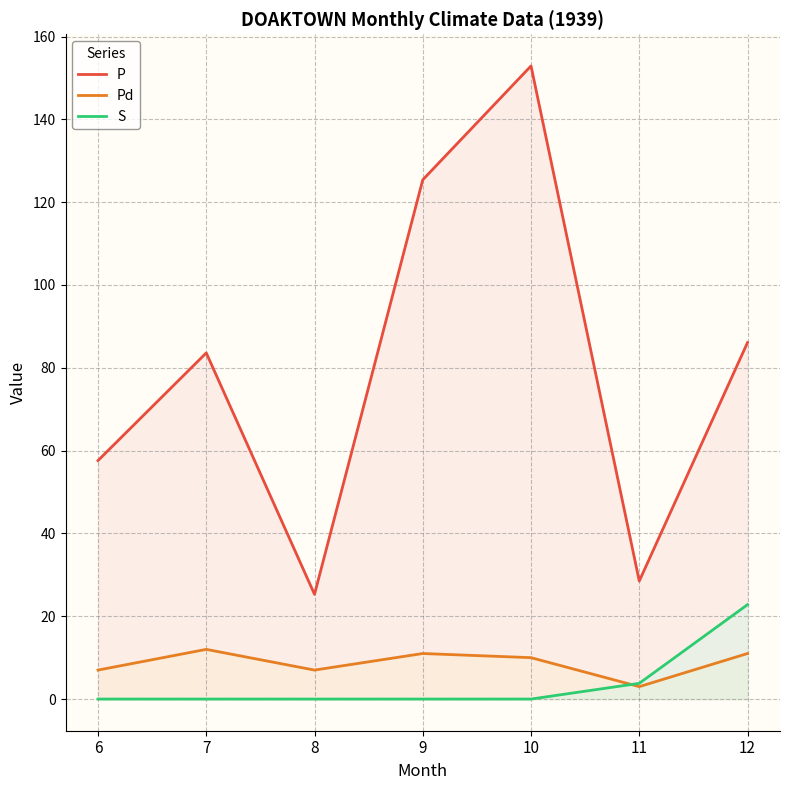

True or false: P has a value of 8.8 at 11.

False